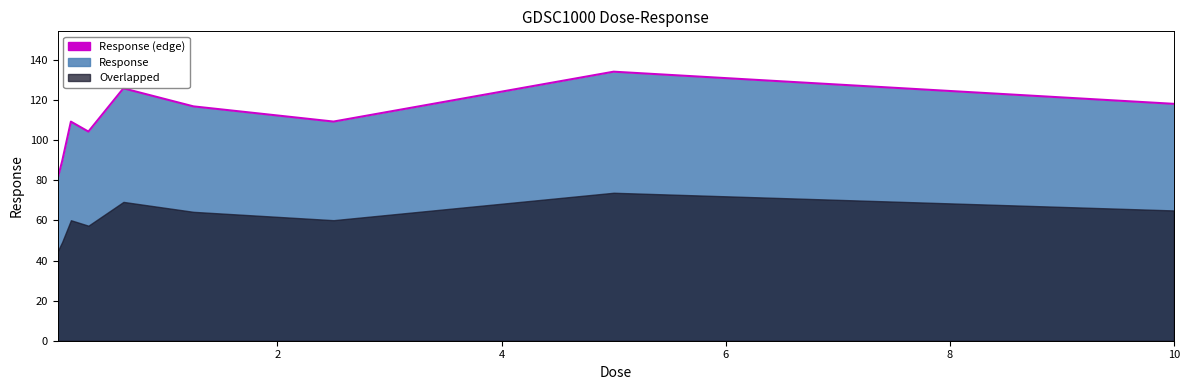

What is the change in value from 0.078125 to 10.0?

+28.6